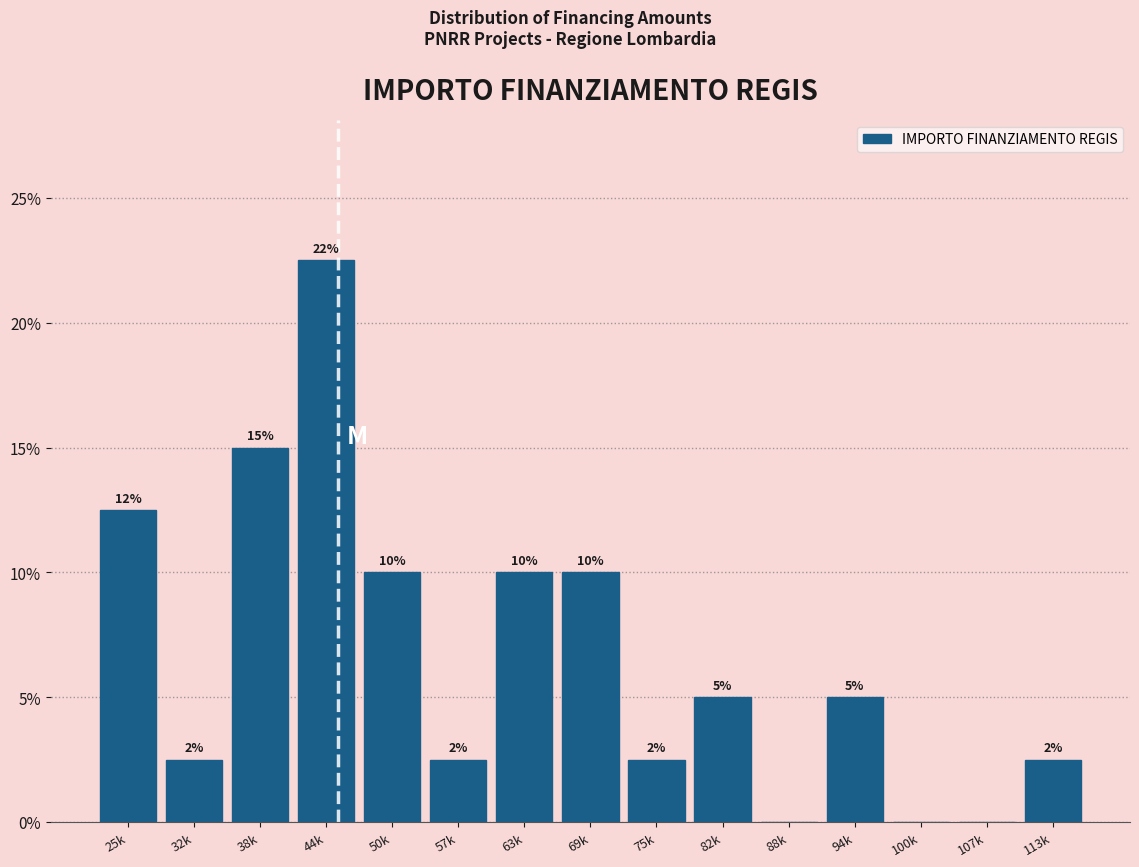

What value does the data have at 50k?

10.0